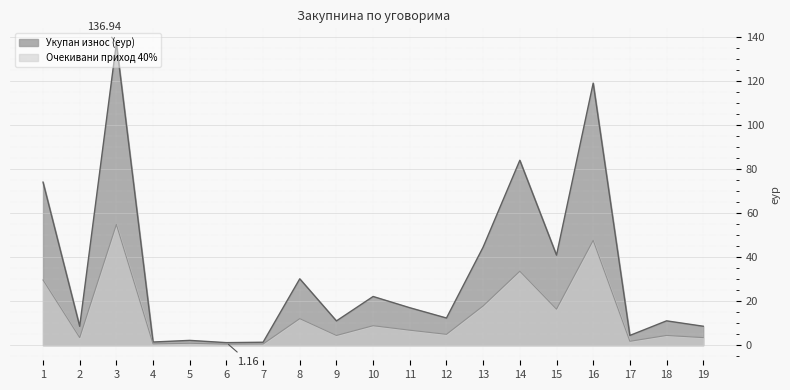

At which label does Укупан износ (еур) reach its minimum?

6